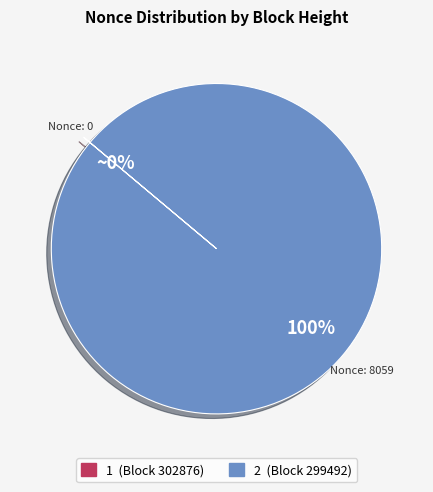

Which category has the biggest portion of the pie?

2 (Block 299492)